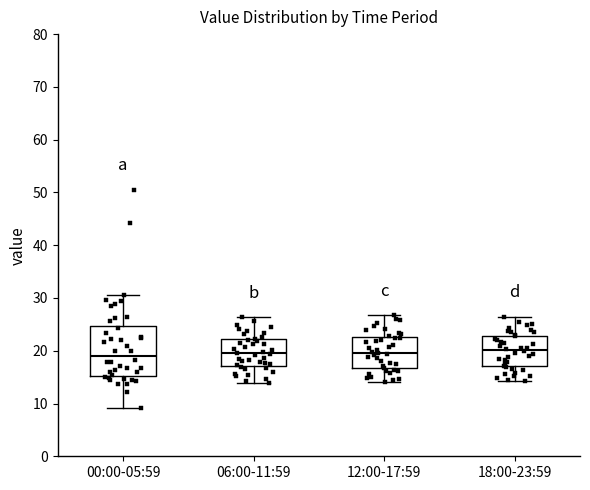

Reading left to right, read every box against the y-axis: the position of its median line, the range the box covers, and the ends of its whiskers. The values are not printed on the chart, so give them approximately, as read against the axis.

00:00-05:59: median 19, box 15 to 25, whiskers 9 to 31
06:00-11:59: median 20, box 17 to 22, whiskers 14 to 26
12:00-17:59: median 20, box 17 to 23, whiskers 14 to 27
18:00-23:59: median 20, box 17 to 23, whiskers 14 to 26